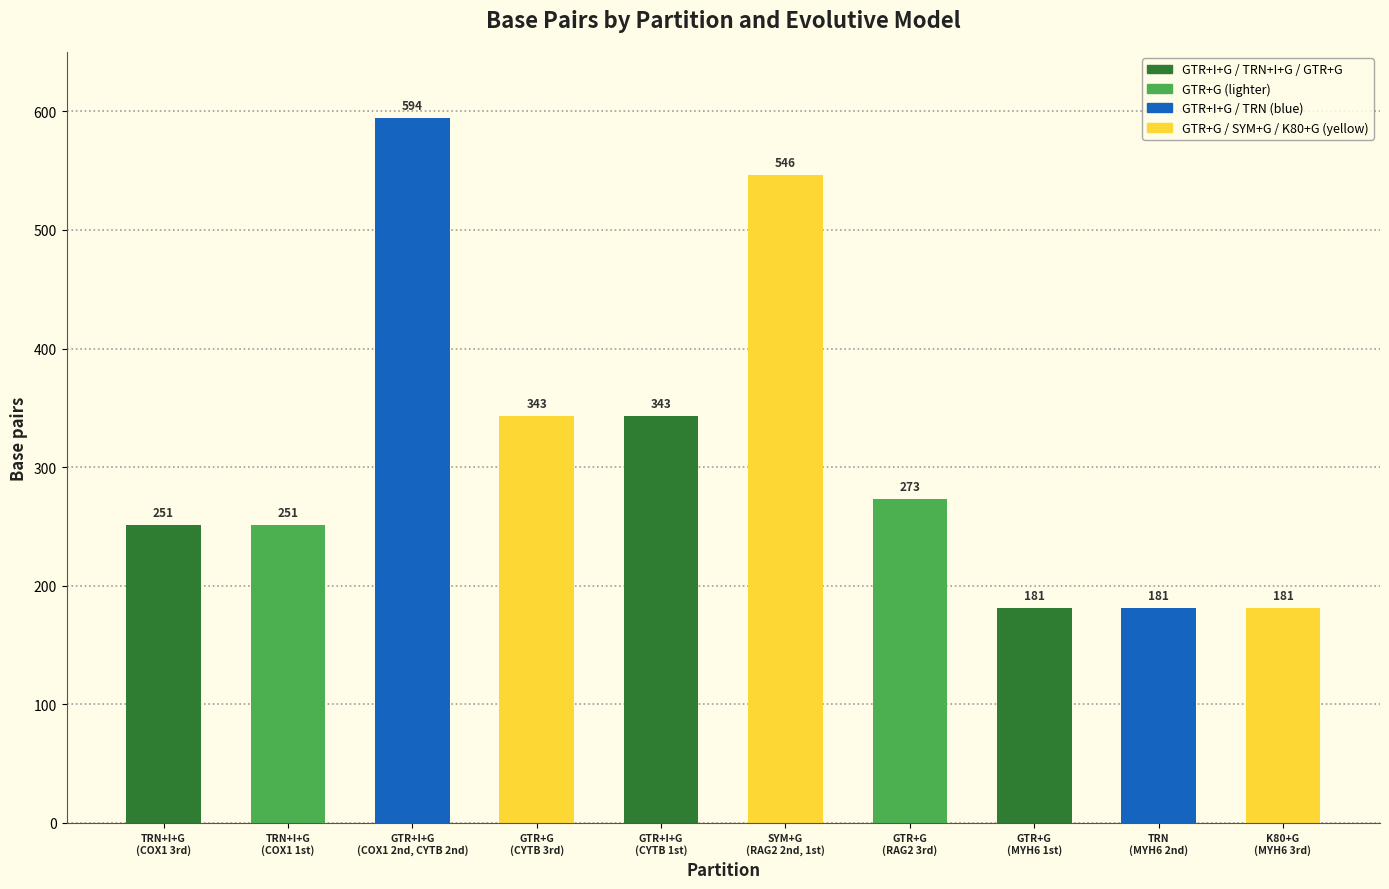

What is the change in value from TRN+I+G
(COX1 3rd) to SYM+G
(RAG2 2nd, 1st)?

+295